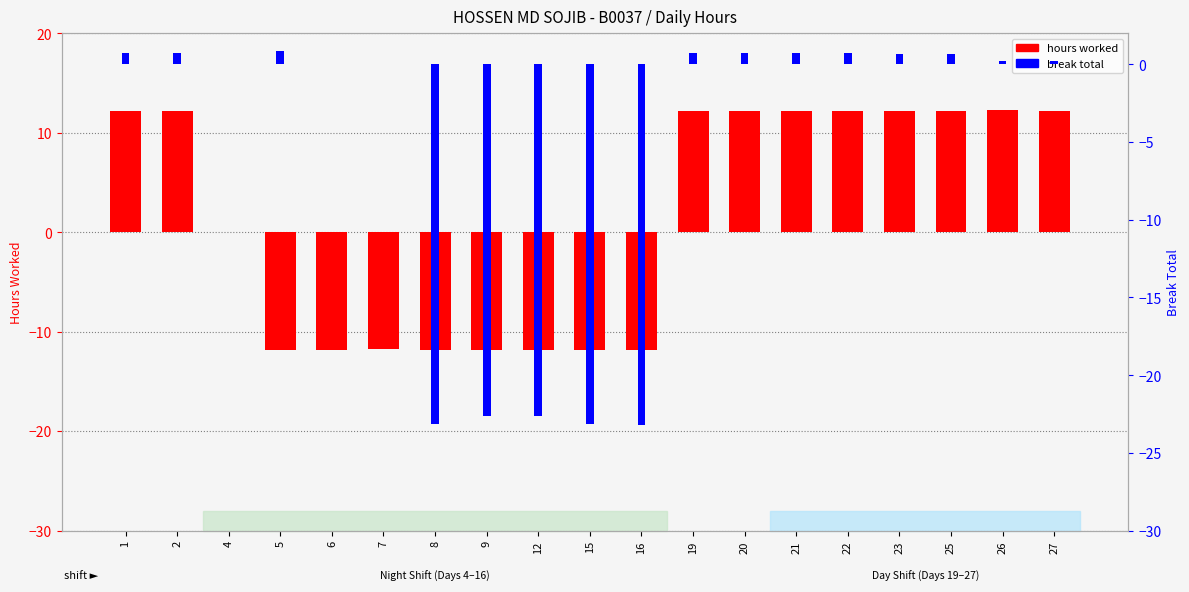

What is the spread (max minus min) of values at 1?

11.4